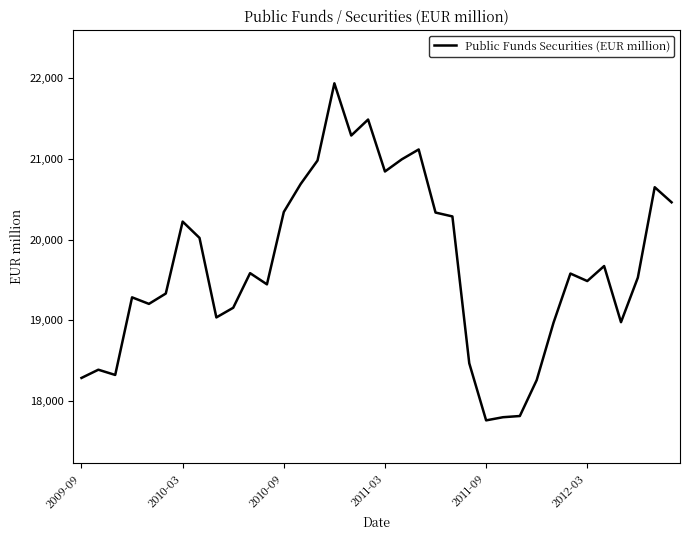

What is the greatest value displayed?

21938